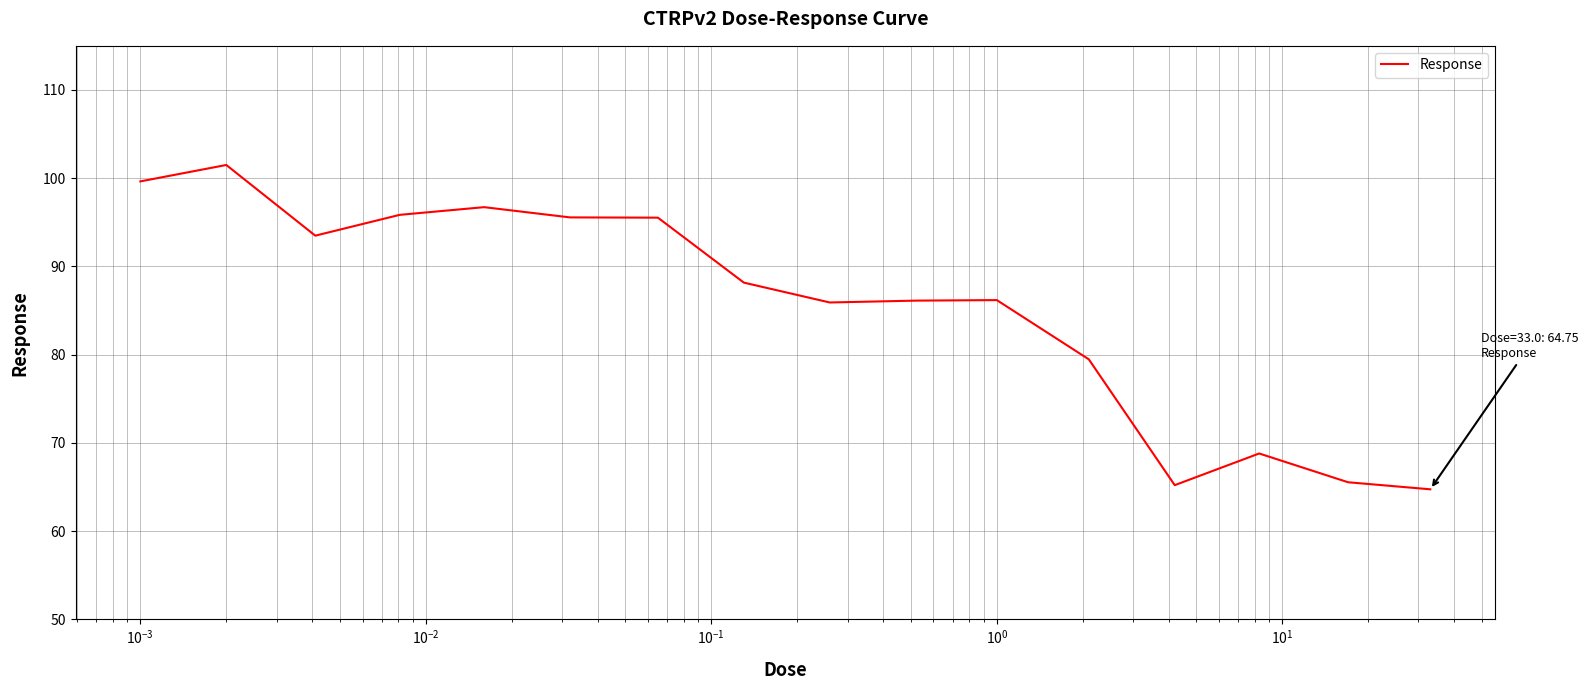

How many lines are shown in the chart?

1